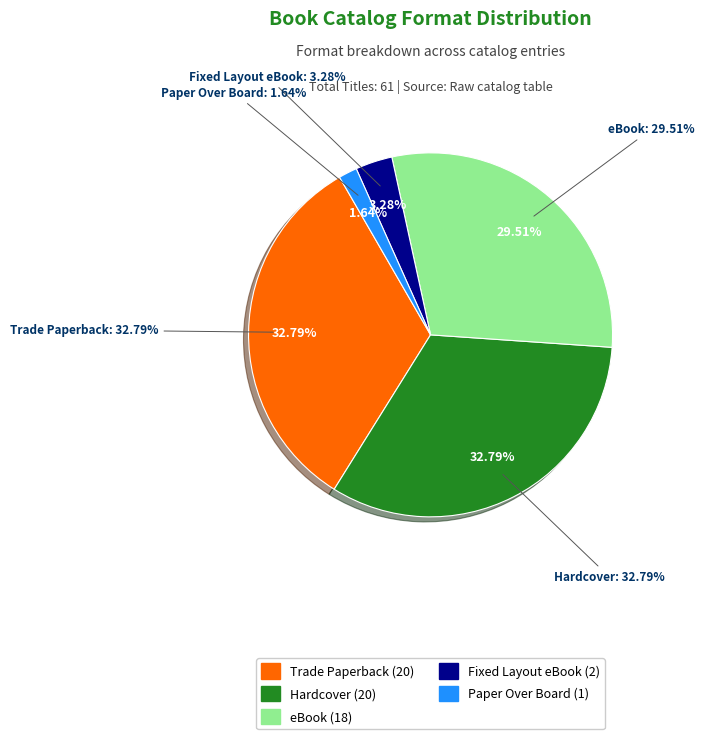

How many segments does this pie chart have?

5